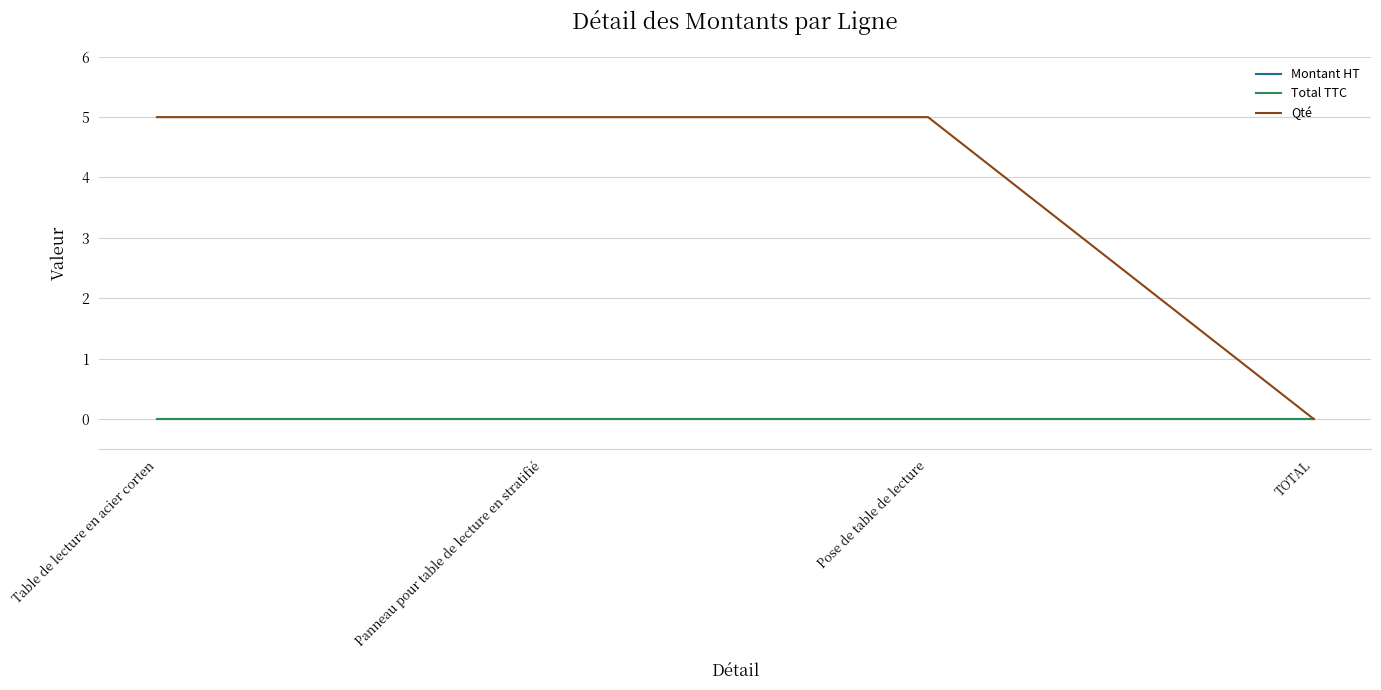

Reading right to left, what are all the values shown in this chart?

Montant HT: 0	0	0	0
Total TTC: 0	0	0	0
Qté: 0	5	5	5